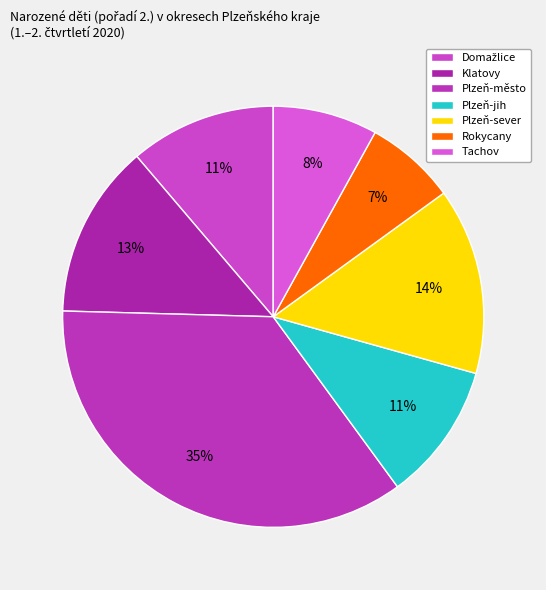

What percentage is NOT represented by Plzeň-město?

64.5%